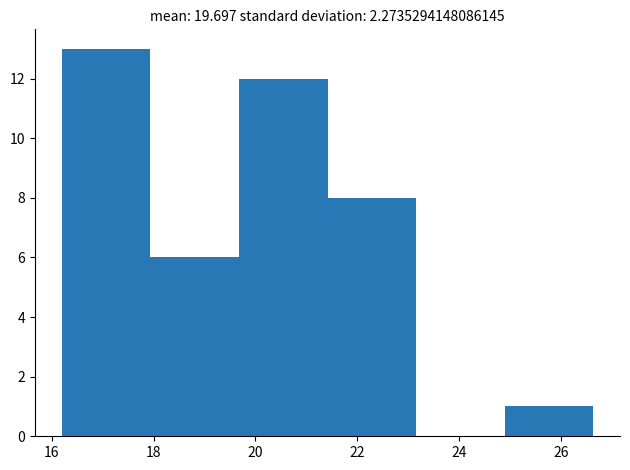

Reading left to right, list every bar in this chart as the range it spans on the x-axis followed by its height. Neither the bar edges nor the heights are printed on the chart, so give them approximately, as read against the axes.

16.2 to 18.0: 13
18.0 to 19.6: 6
19.6 to 21.4: 12
21.4 to 23.2: 8
23.2 to 24.8: 0
24.8 to 26.6: 1